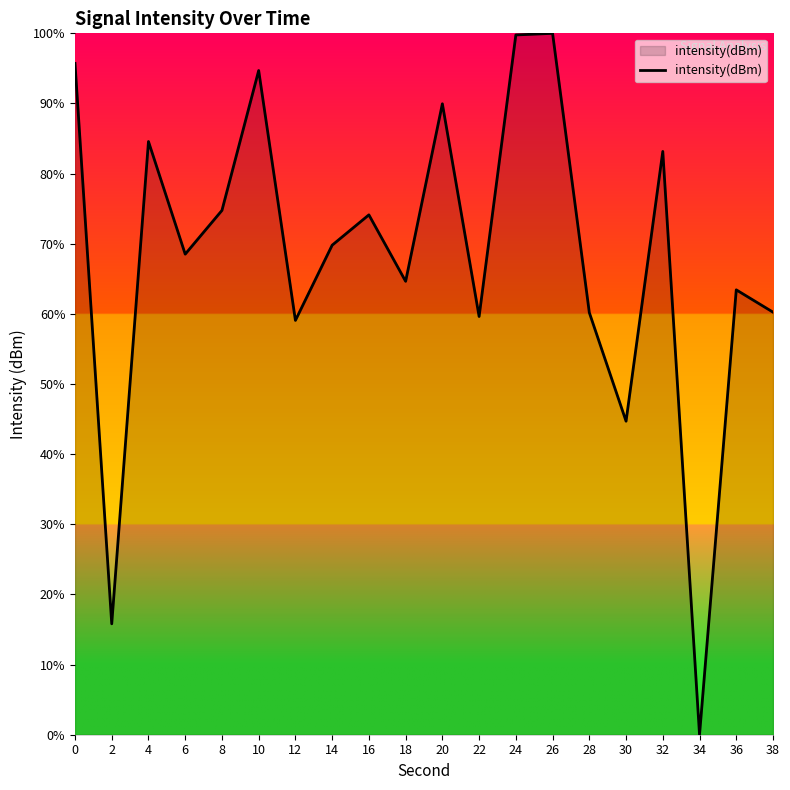

What is the ratio of the value at 38 to the value at 22?

1.0